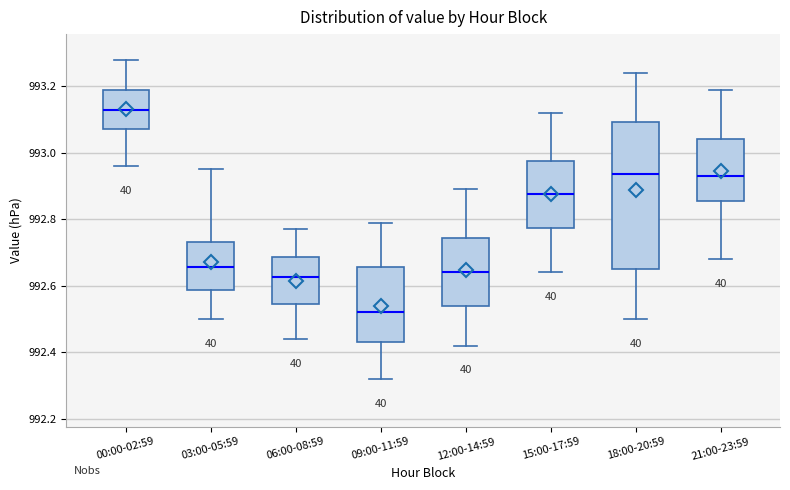

Where is the upper edge of the box for 00:00-02:59 on the y-axis? The values are not printed on the chart, so give them approximately, as read against the axis.

993.20